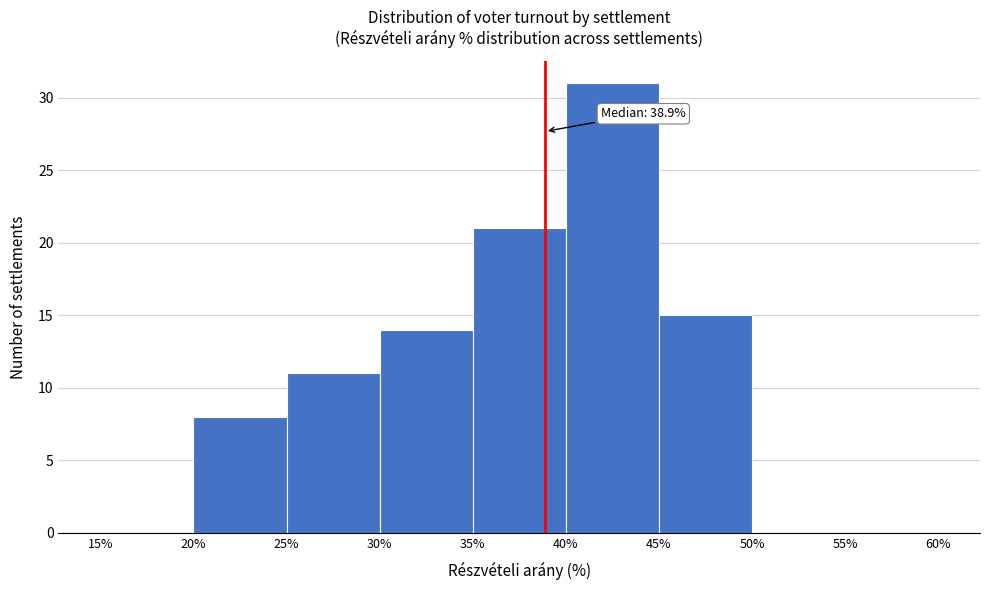

Which range on the x-axis has the tallest bar?

40% to 45%